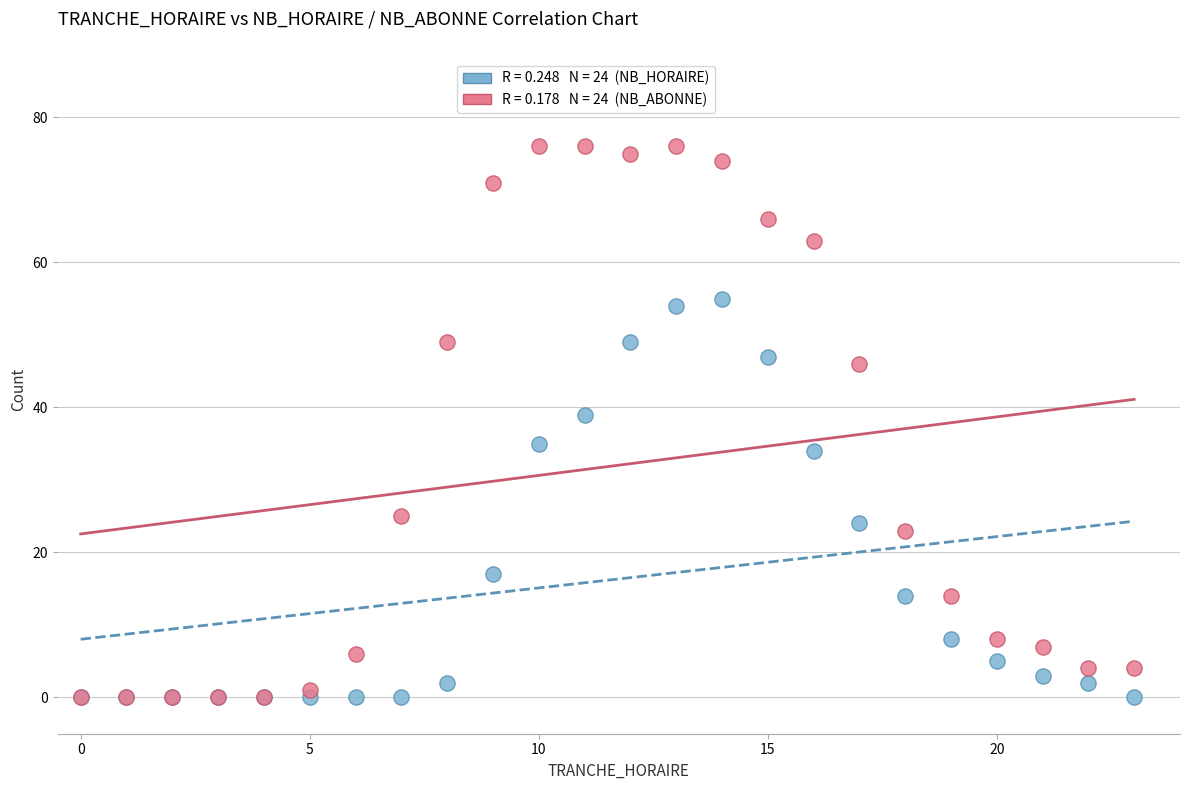

Across all series, what Y value is closest to 38?

39